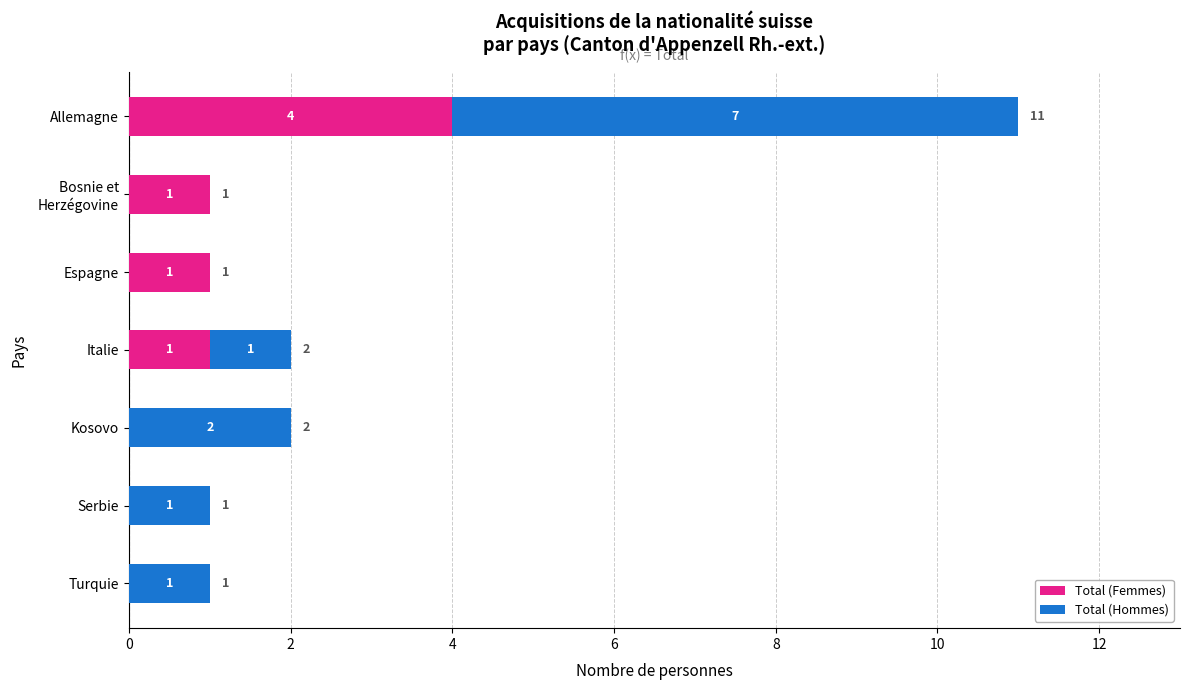

At which category is the sum across all series the highest?

Allemagne